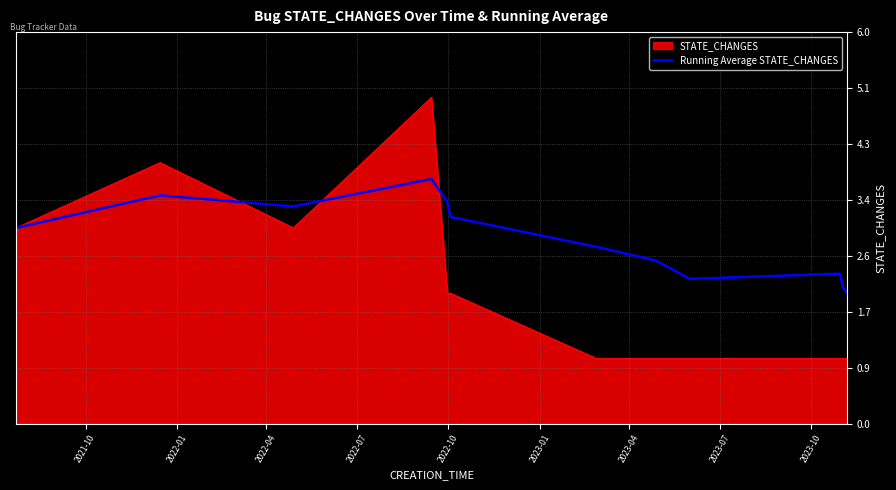

What is the maximum value for STATE_CHANGES?

5.0